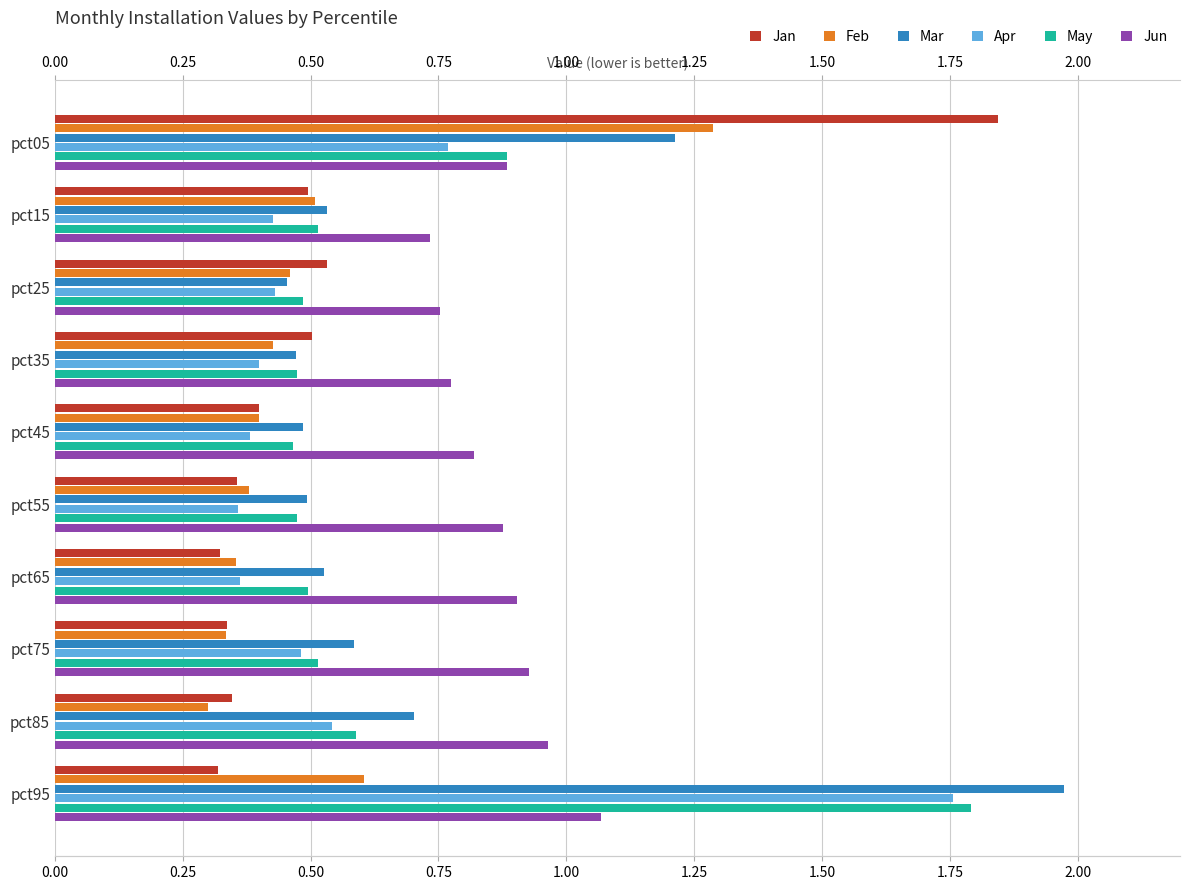

The value of Mar at pct95 is 1.3. True or false?

False